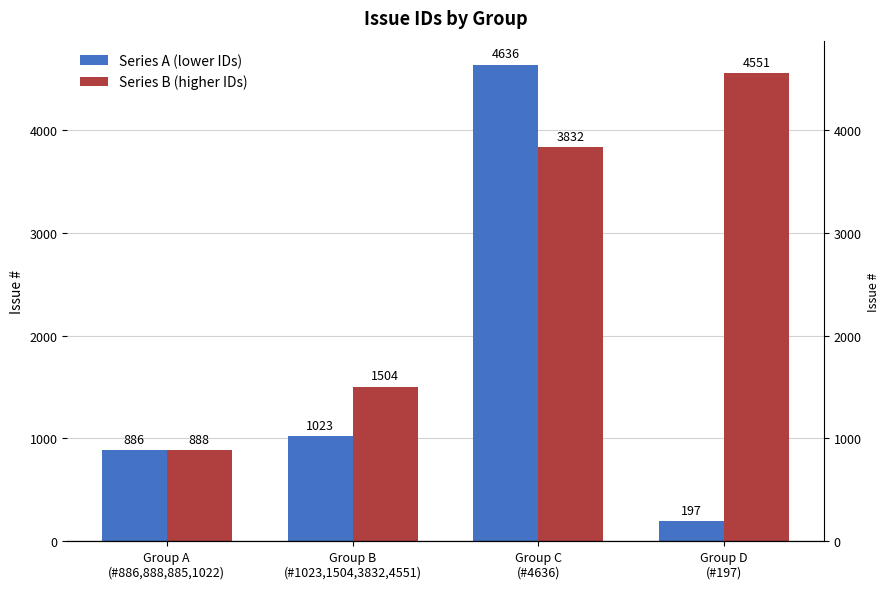

The value of Series B (higher IDs) at Group C
(#4636) is 940. True or false?

False